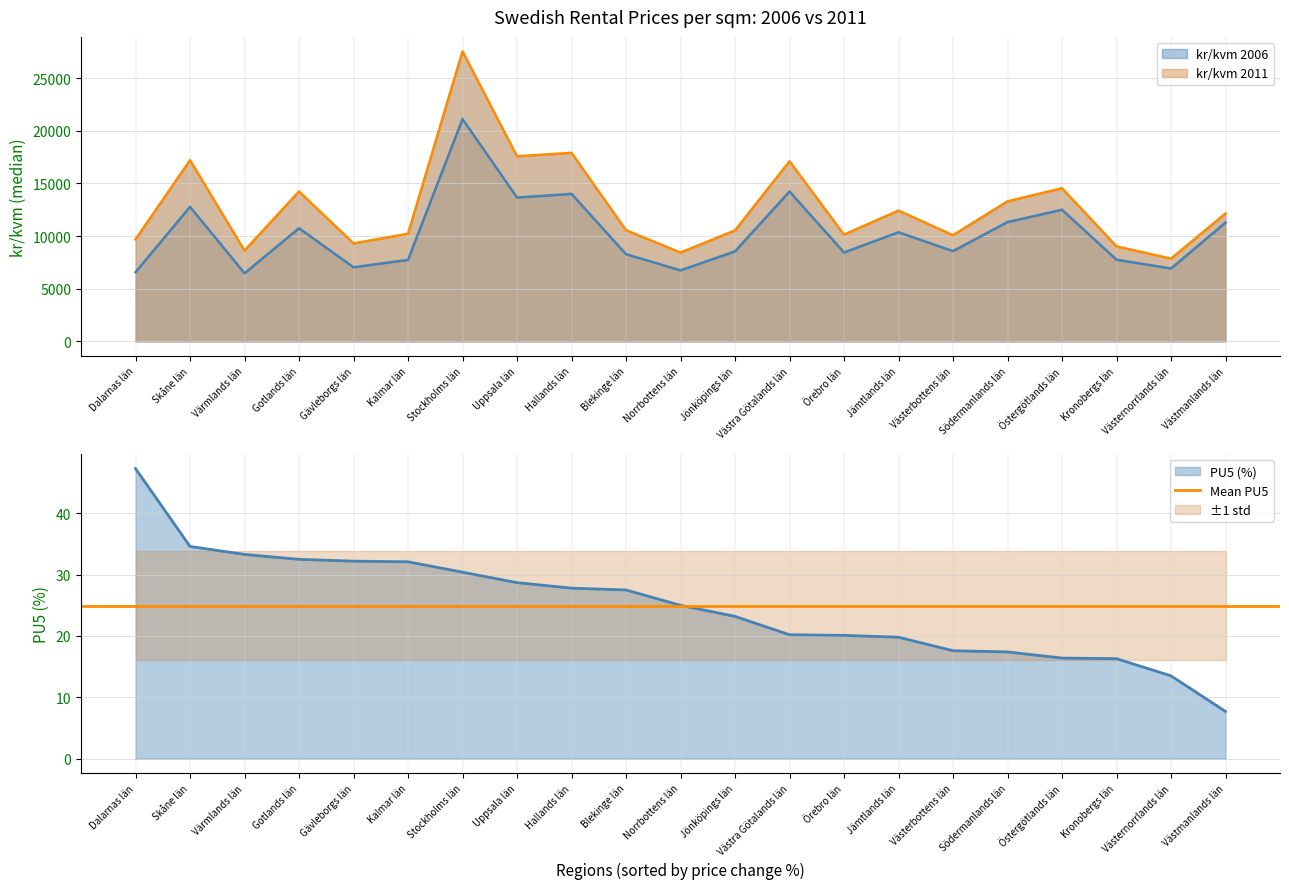

At which category is the sum across all series the highest?

Stockholms län